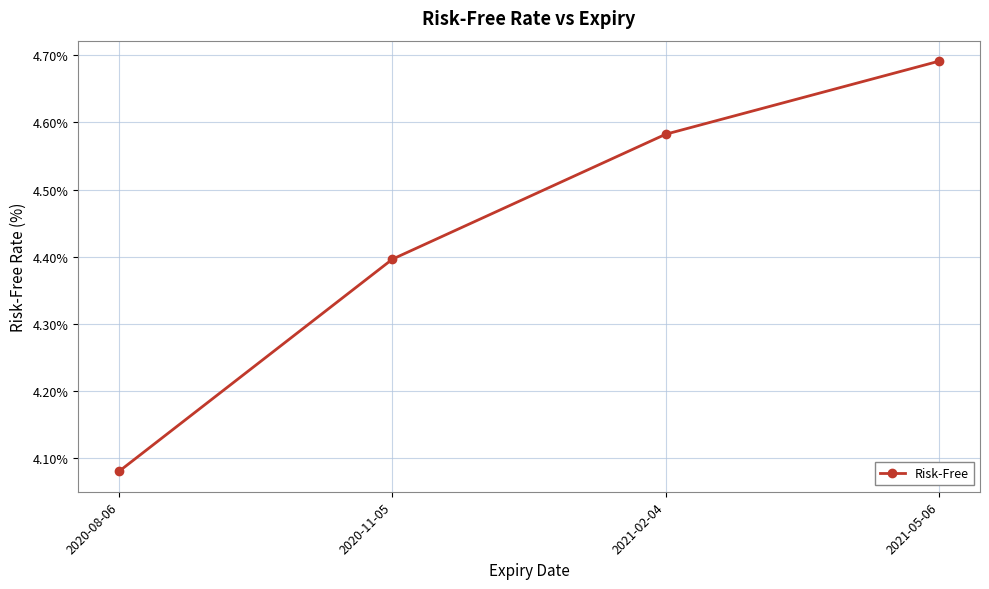

Rank the categories by value from lowest to highest.

2020-08-06, 2020-11-05, 2021-02-04, 2021-05-06